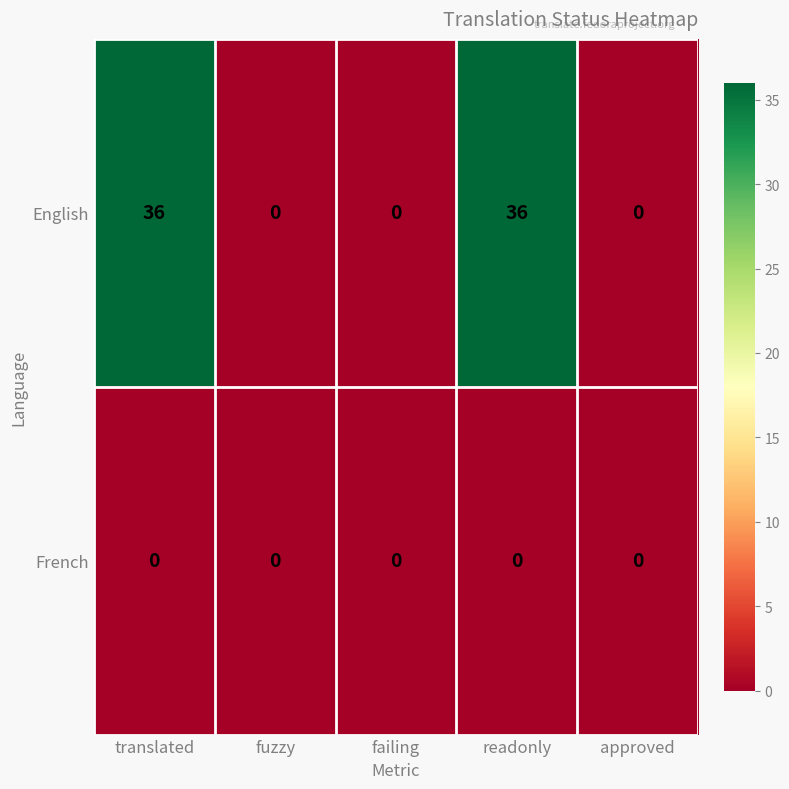

Rank the series by their maximum value, from lowest to highest.

French, English